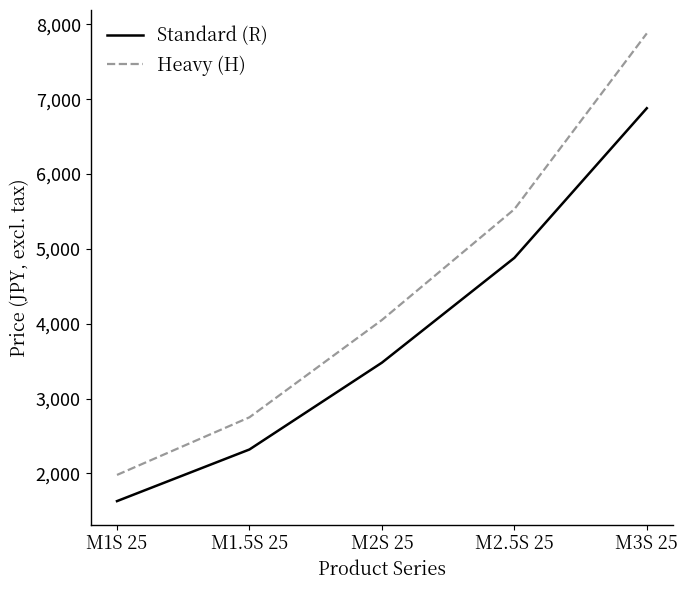

What is the sum of all Heavy (H) values?

22190